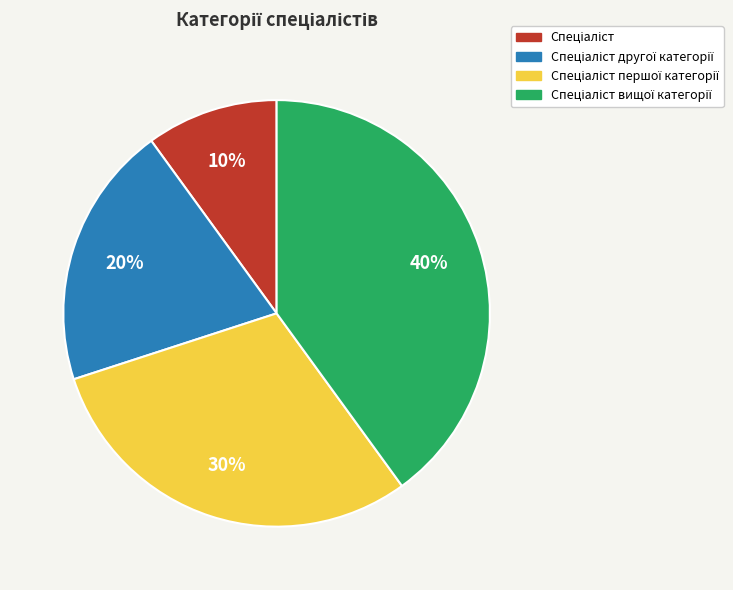

Is there any slice that represents more than half of the pie?

No